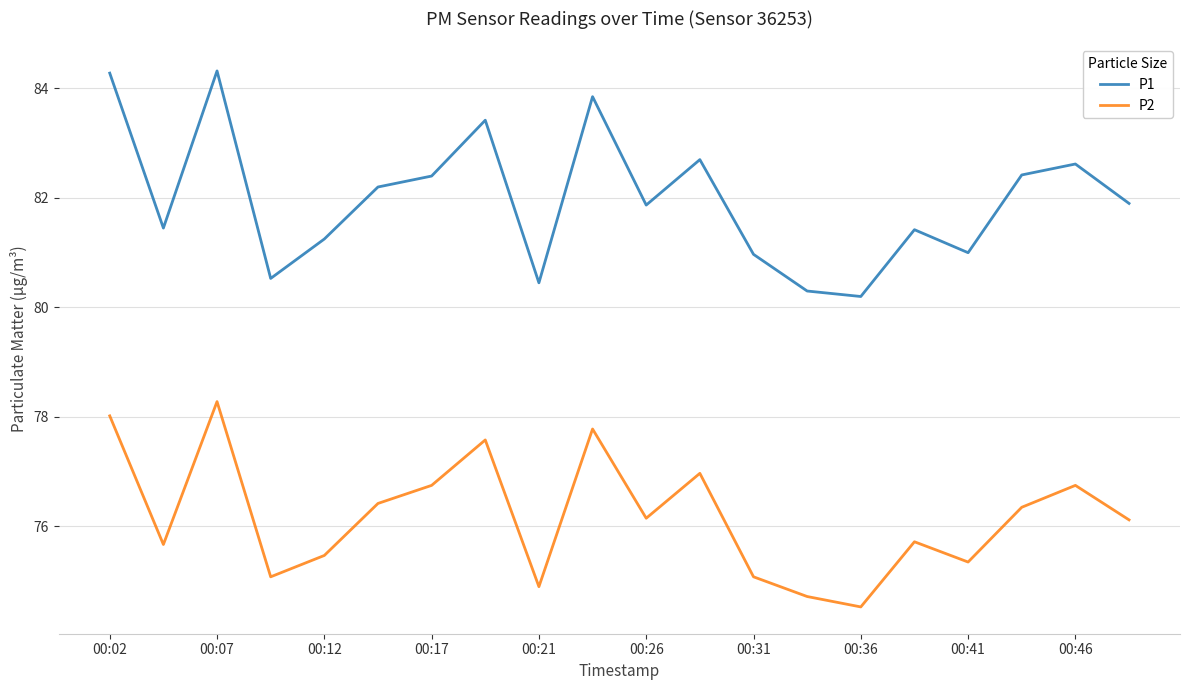

List the series in order of their overall mean, lowest first.

P2, P1